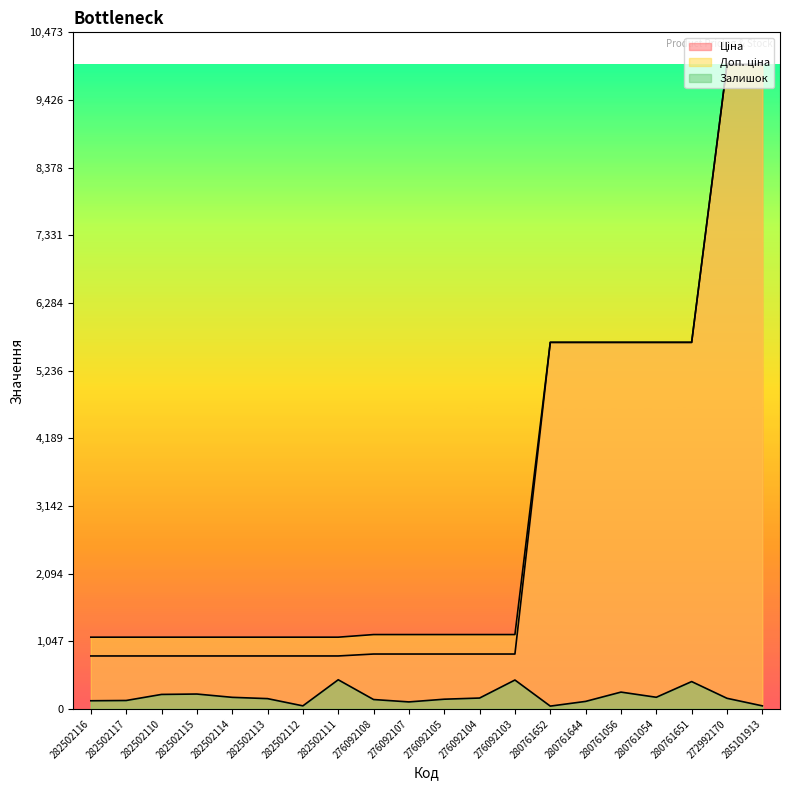

At which label does Ціна reach its minimum?

282502116